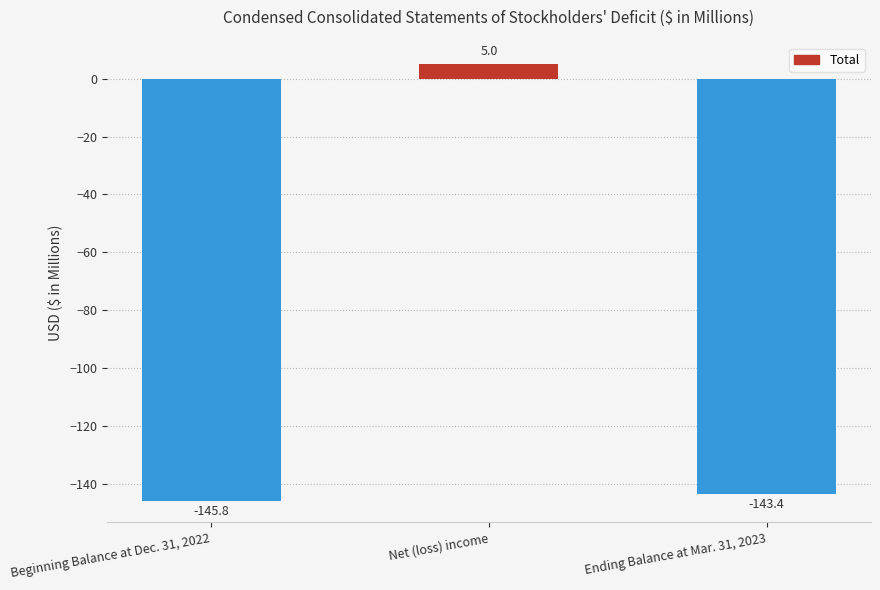

What position from the left is Beginning Balance at Dec. 31, 2022?

1